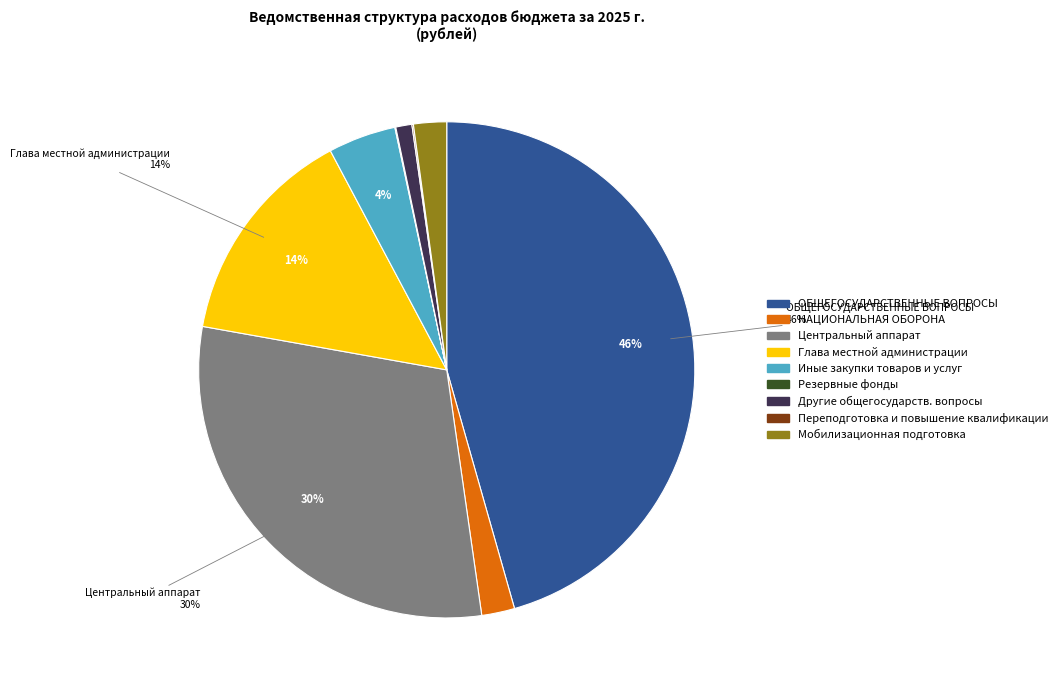

Is there any slice that represents more than half of the pie?

No